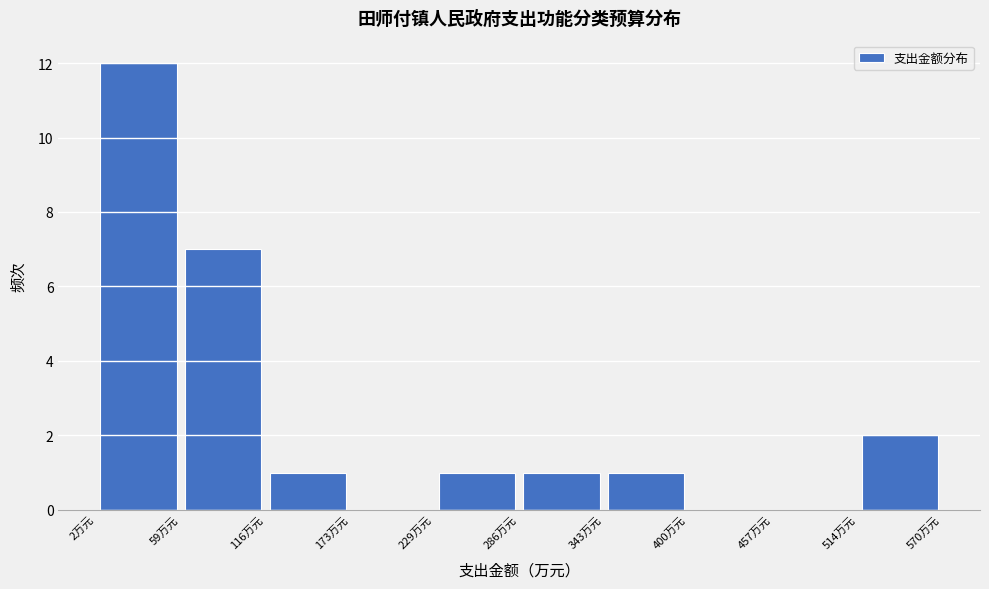

Reading left to right, list every bar in this chart as the range it spans on the x-axis followed by its height. Neither the bar edges nor the heights are printed on the chart, so give them approximately, as read against the axes.

0 to 60: 12
60 to 120: 7
120 to 170: 1
170 to 230: 0
230 to 290: 1
290 to 340: 1
340 to 400: 1
400 to 460: 0
460 to 510: 0
510 to 570: 2